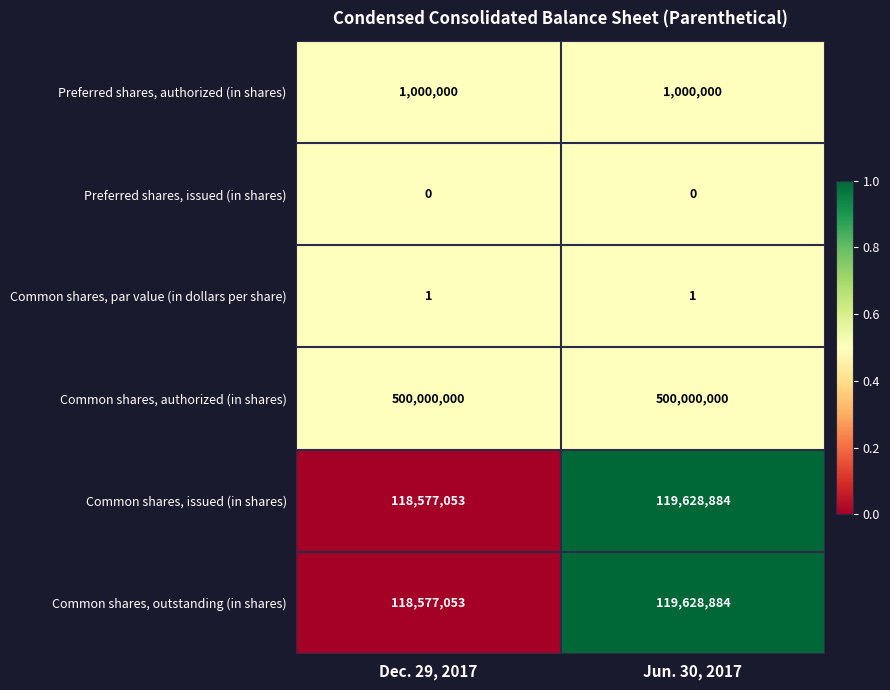

True or false: Common shares, issued (in shares) has a value of 118577053 at Dec. 29, 2017.

True